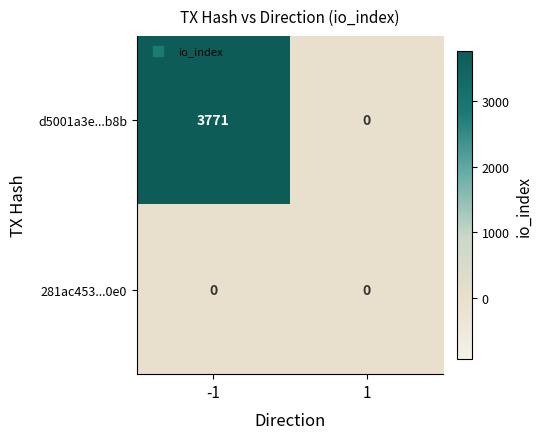

At -1, list the series in order from largest to smallest.

d5001a3e...b8b, 281ac453...0e0